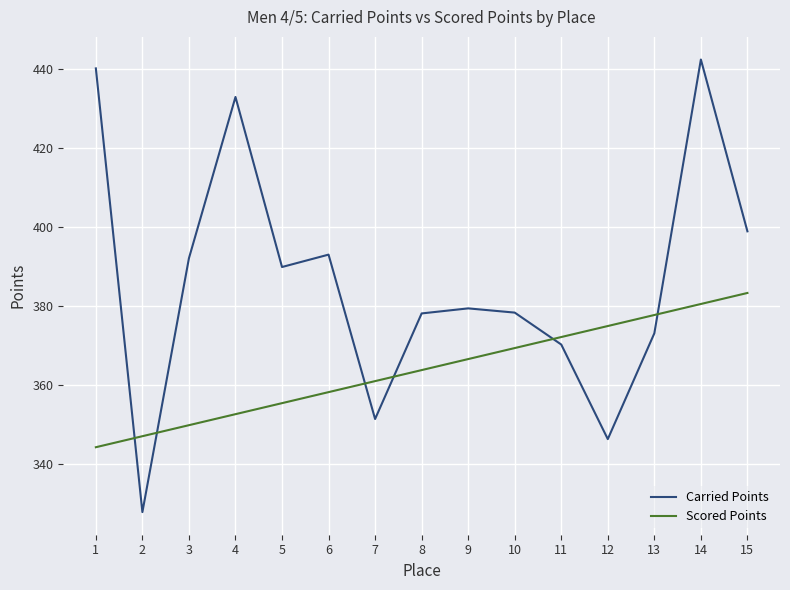

At 5, list the series in order from largest to smallest.

Carried Points, Scored Points